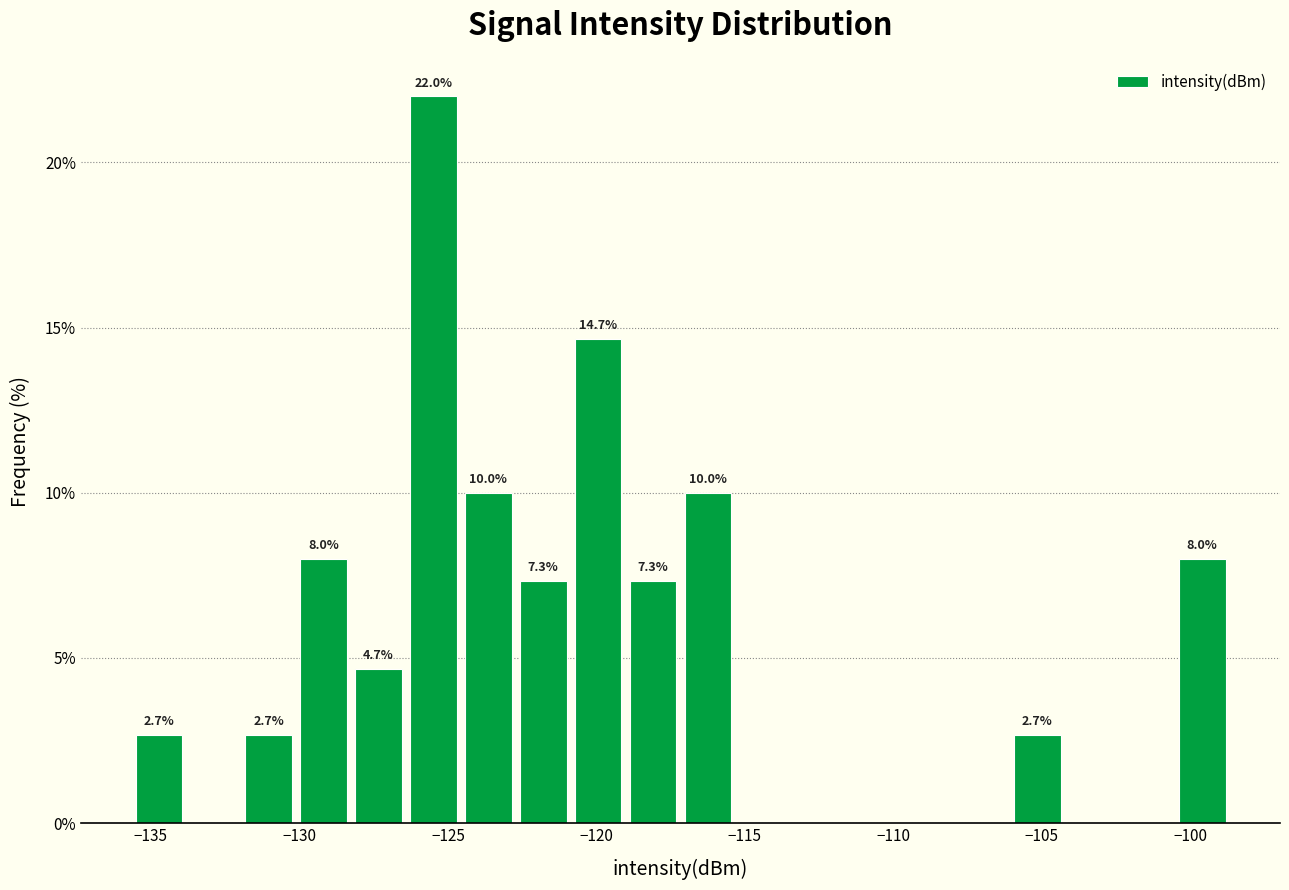

Around what value on the x-axis is the tallest bar? Give the approximate position of its centre, as read against the axis.

-125.5